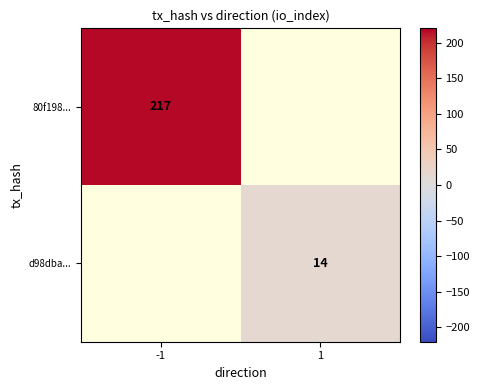

The value of d98dba... at 1 is 14. True or false?

True